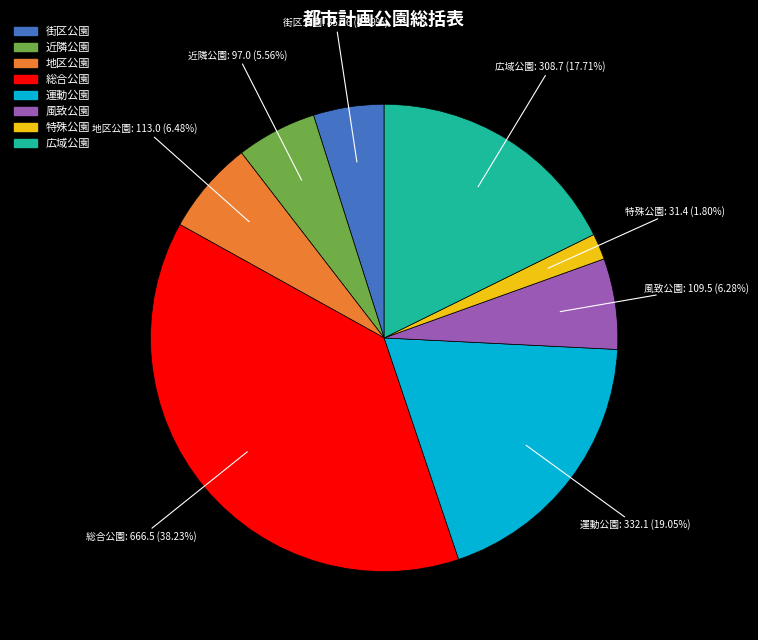

What is the ratio of the value at 地区公園 to the value at 総合公園?

0.2